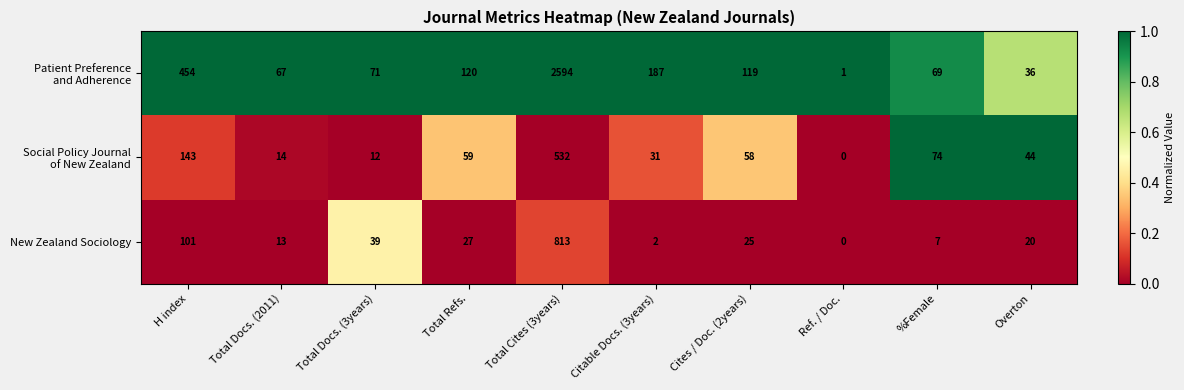

The value of New Zealand Sociology at H index is 101. True or false?

True